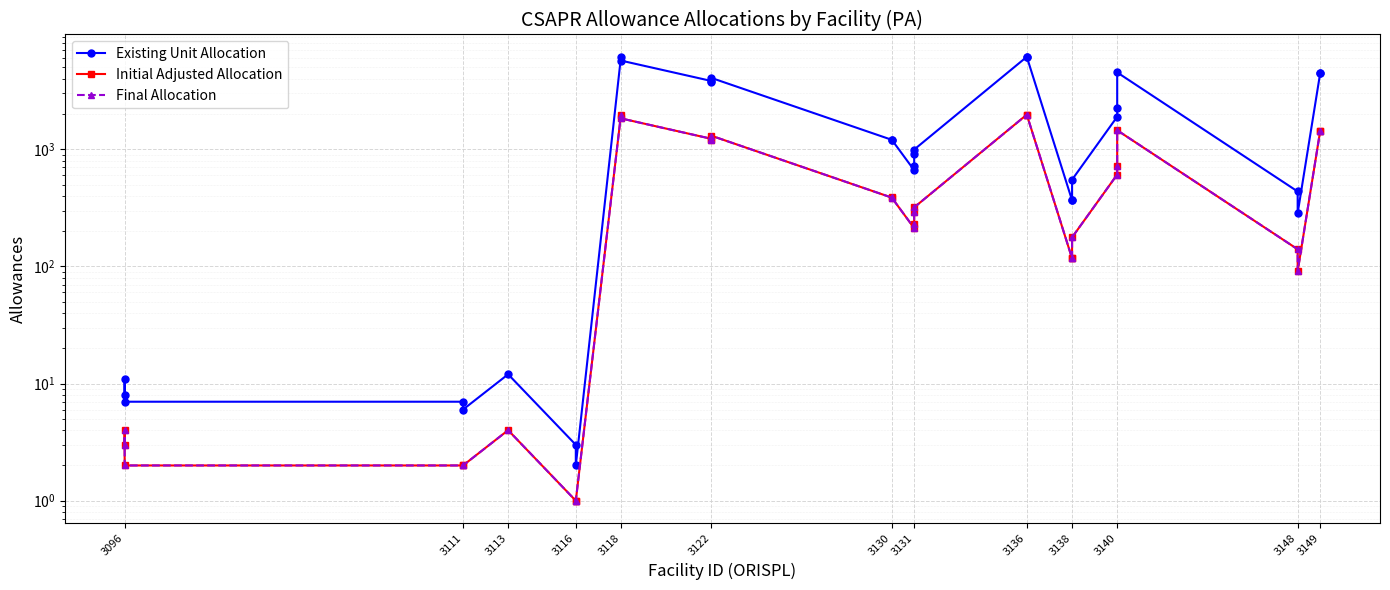

The Existing Unit Allocation series shows 638 at 3131. True or false?

False